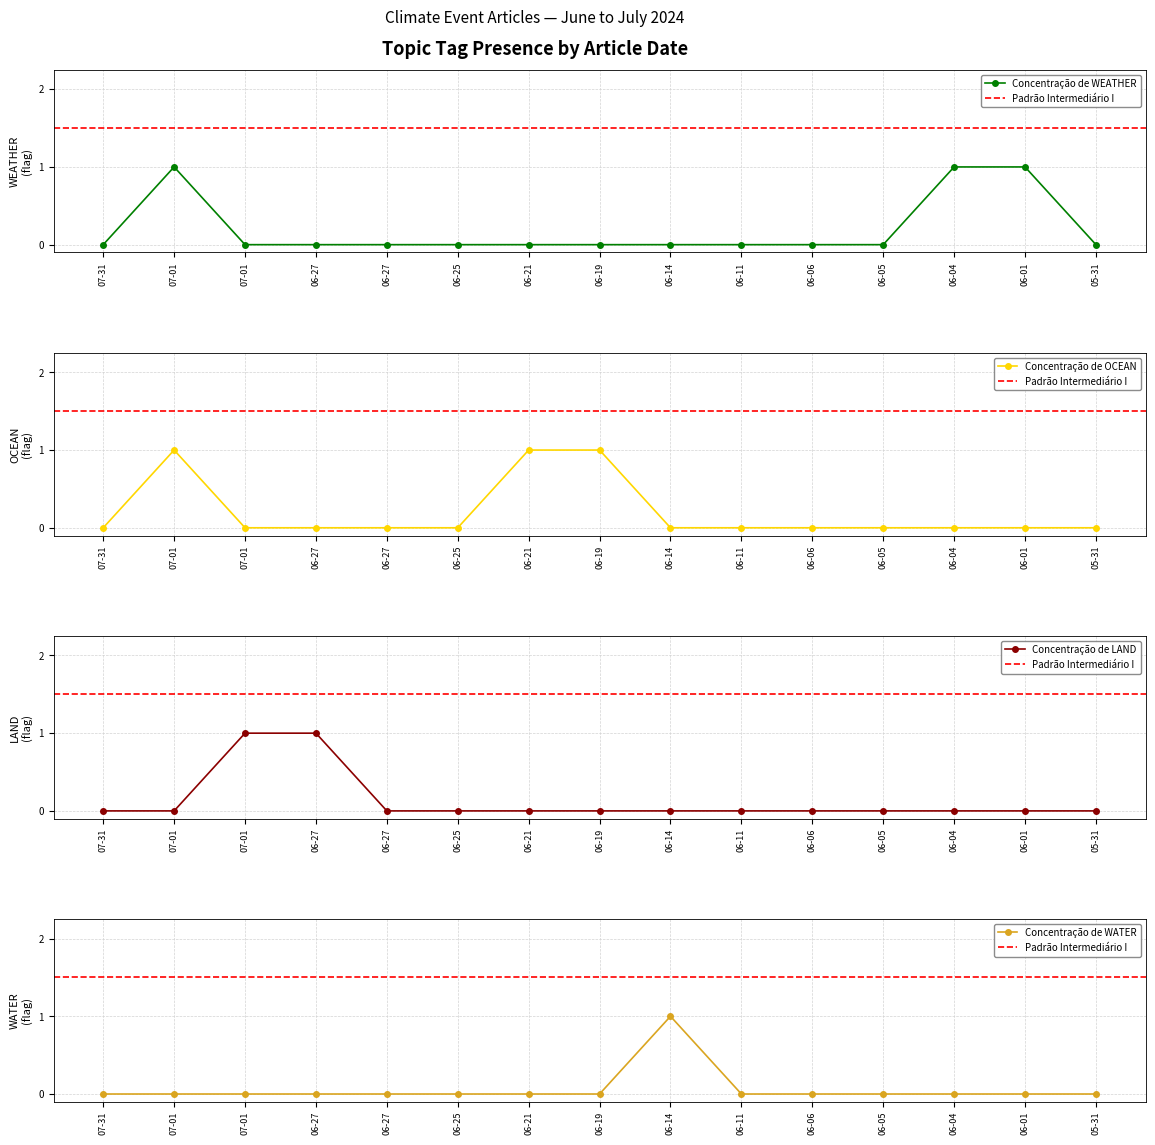

What is the difference between the maximum and minimum values in the WEATHER series?

1